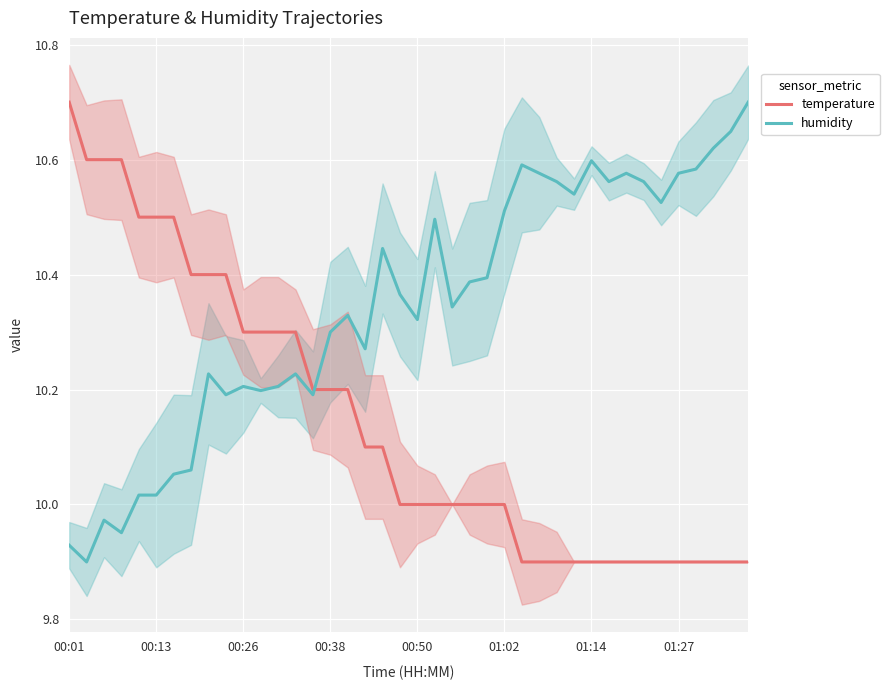

Is it true that humidity equals 10.3 at 17?

True